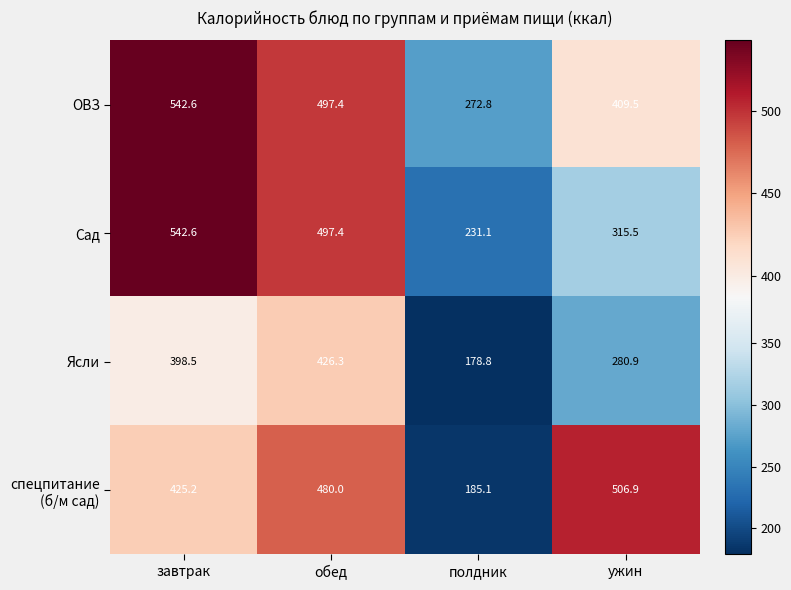

At which label does Сад first exceed 497?

завтрак